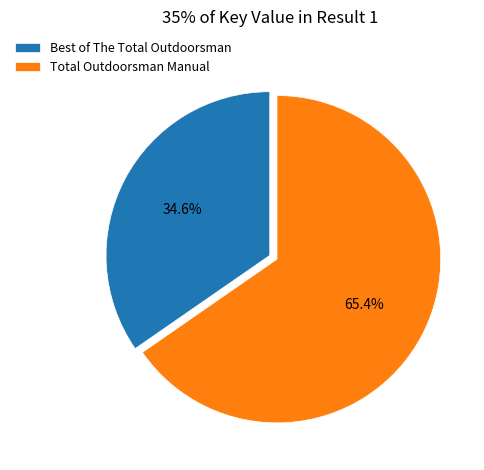

Which slice is the smallest?

Best of The Total Outdoorsman